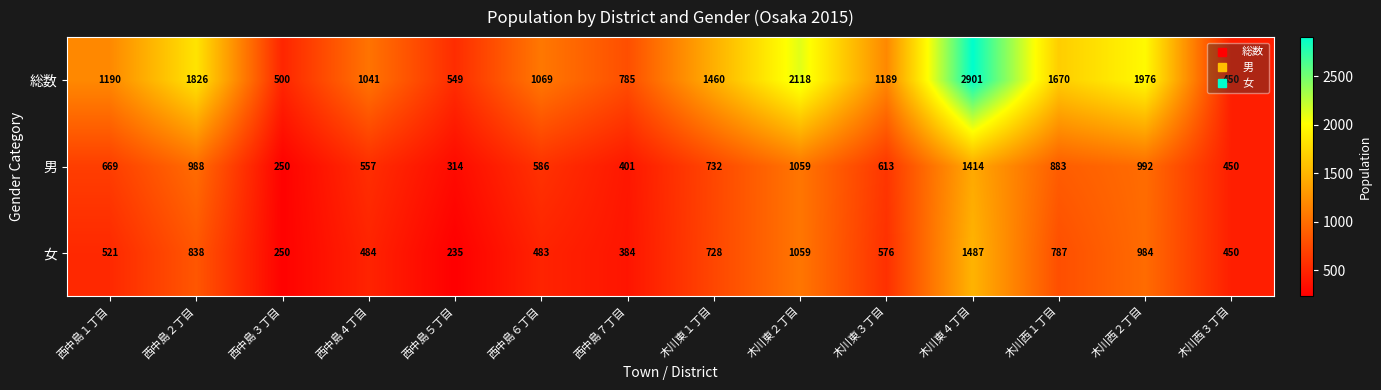

Rank the series at 木川東１丁目 from highest to lowest value.

総数, 男, 女